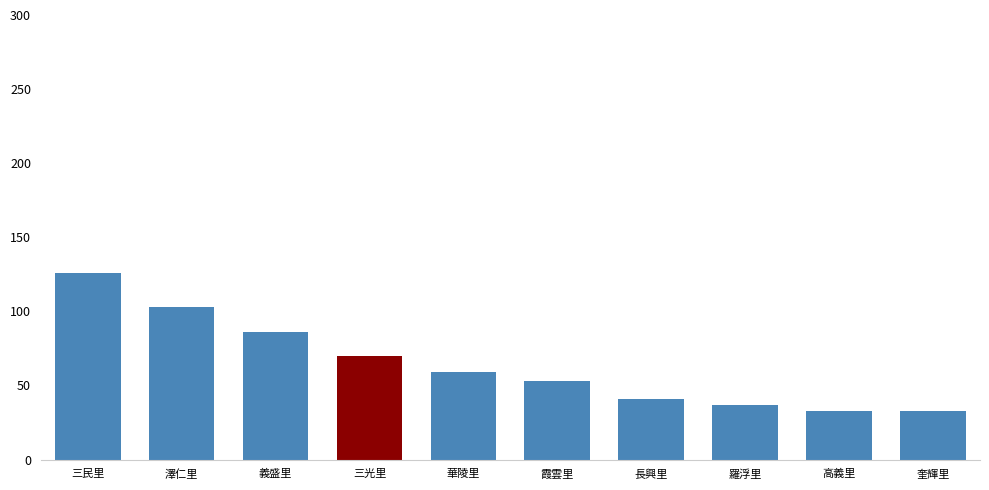

Where does the data first go above 59?

三民里